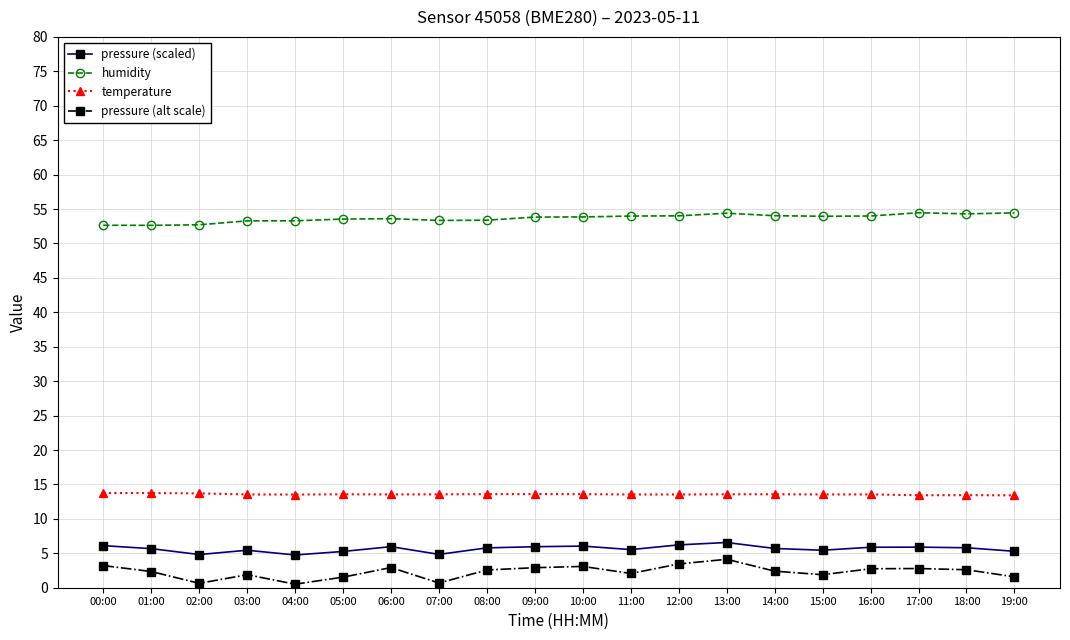

True or false: pressure (alt scale) and humidity intersect in this chart.

False